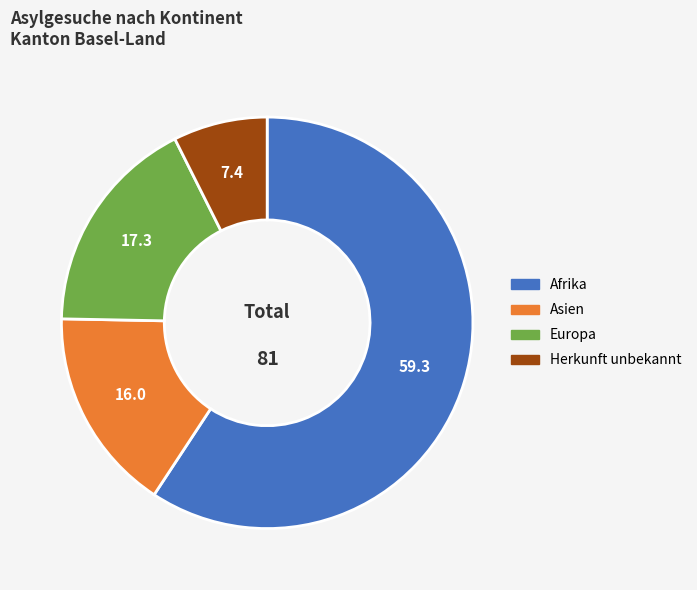

Is the sum of Europa and Asien greater than half?

No